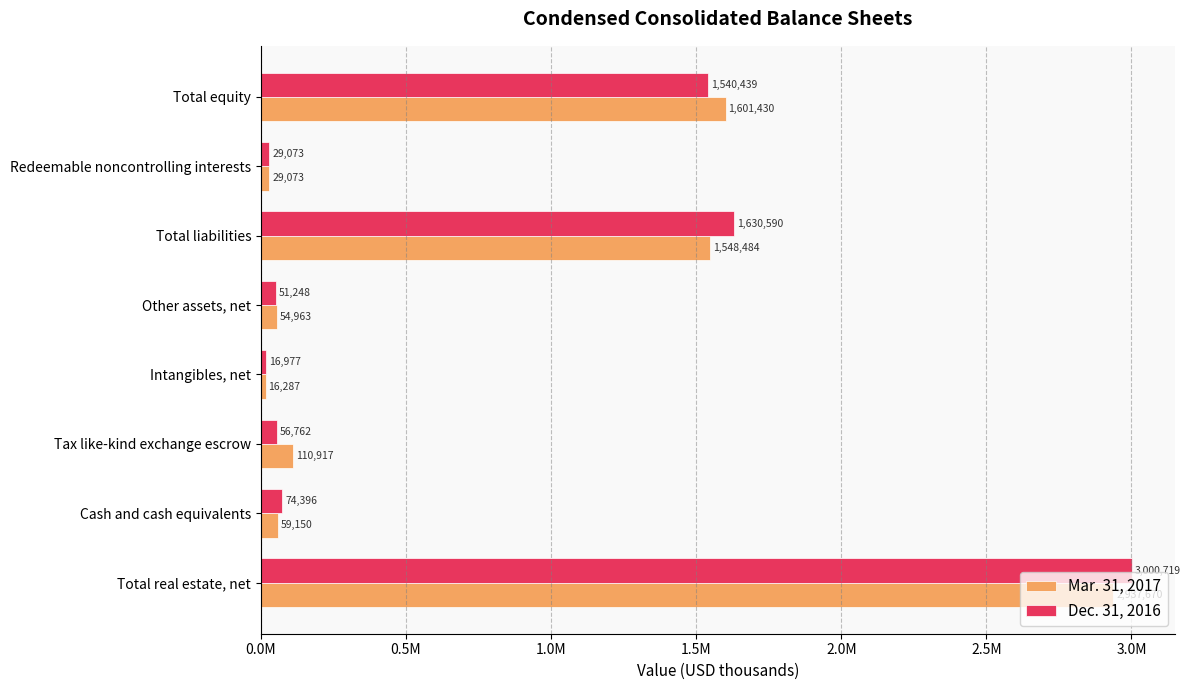

At which category is the sum across all series the highest?

Total real estate, net